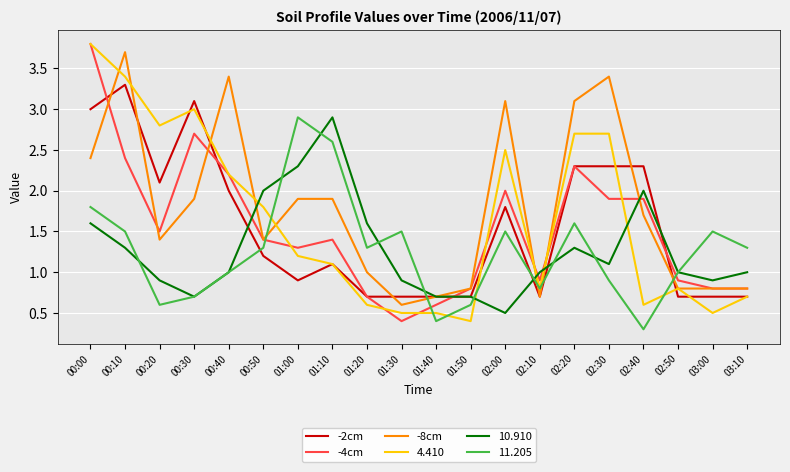

What is the sum of the -4cm values at 00:10 and 02:30?

4.3